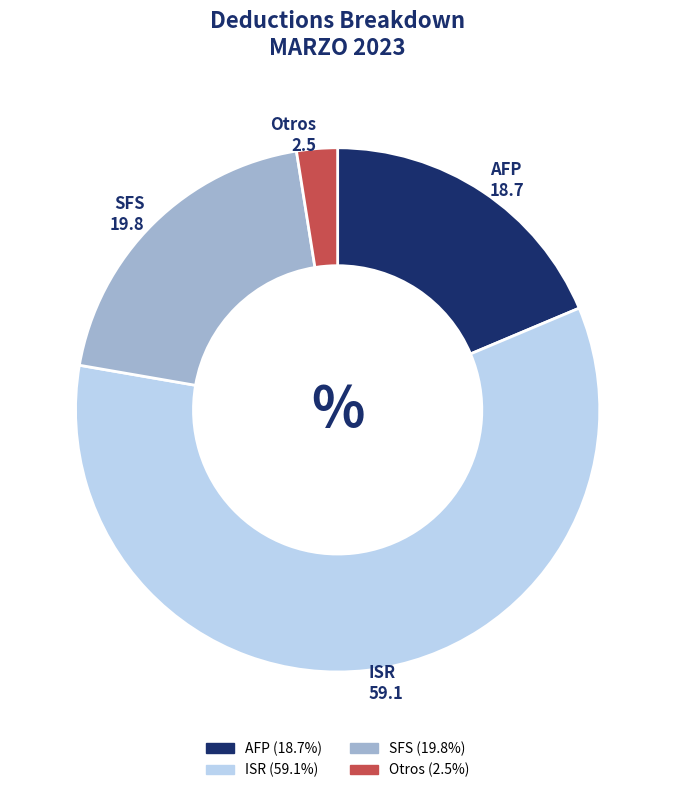

Which slice represents more than half of the pie?

ISR